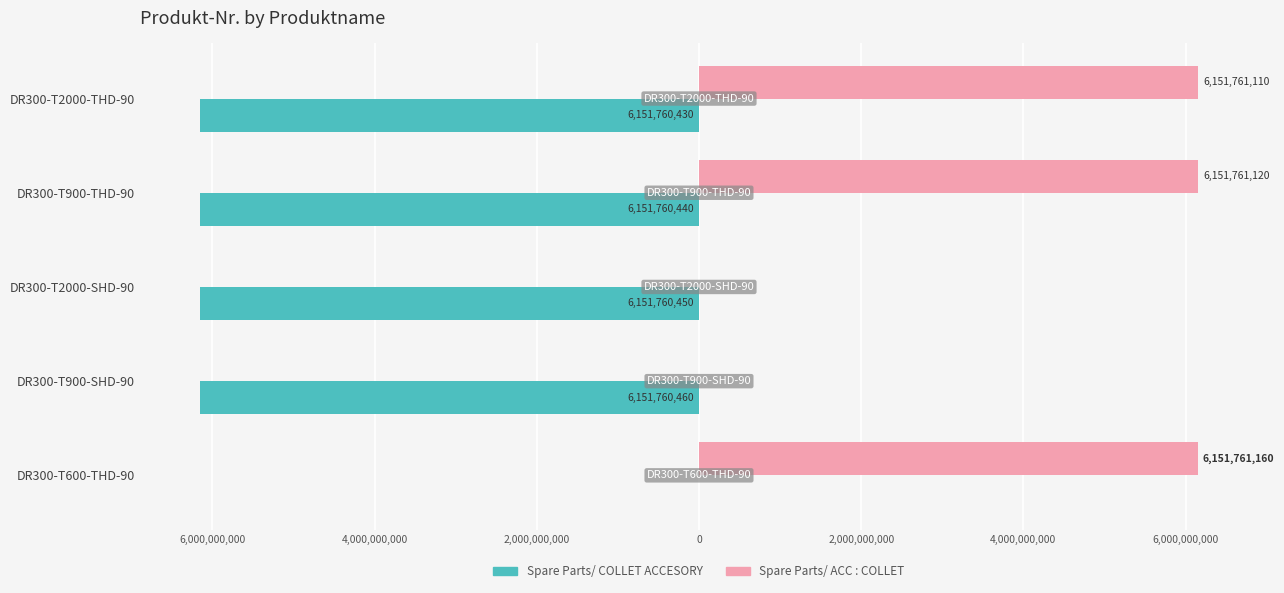

Reading left to right, list all the values displayed in this chart.

Spare Parts/ COLLET ACCESORY: -6151760430	-6151760440	-6151760450	-6151760460	0
Spare Parts/ ACC : COLLET: 6151761110	6151761120	0	0	6151761160